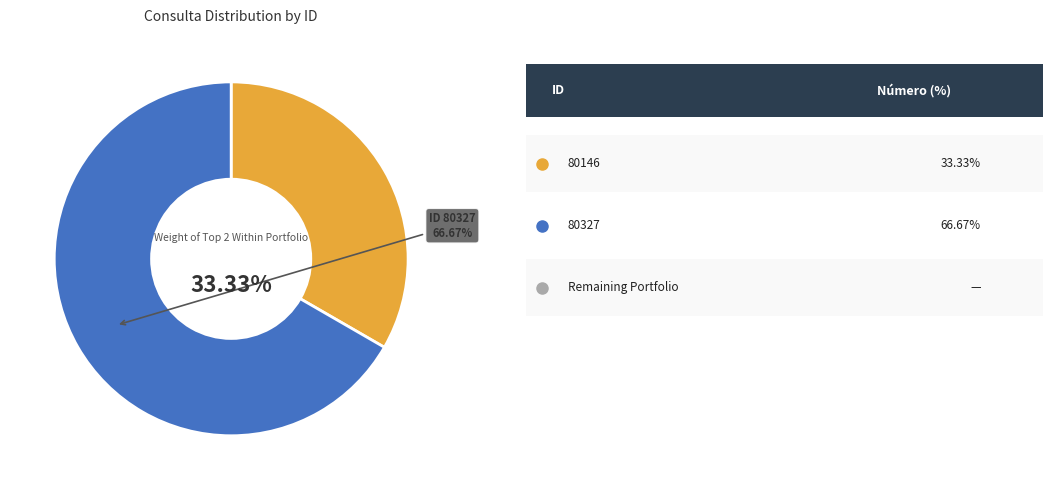

Rank the categories by value from lowest to highest.

80146, 80327